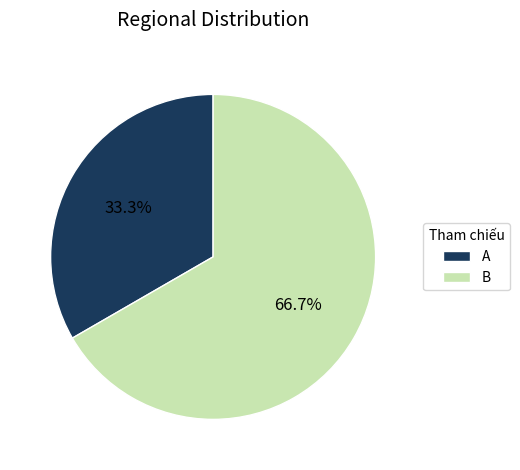

How many slices are in this pie chart?

2